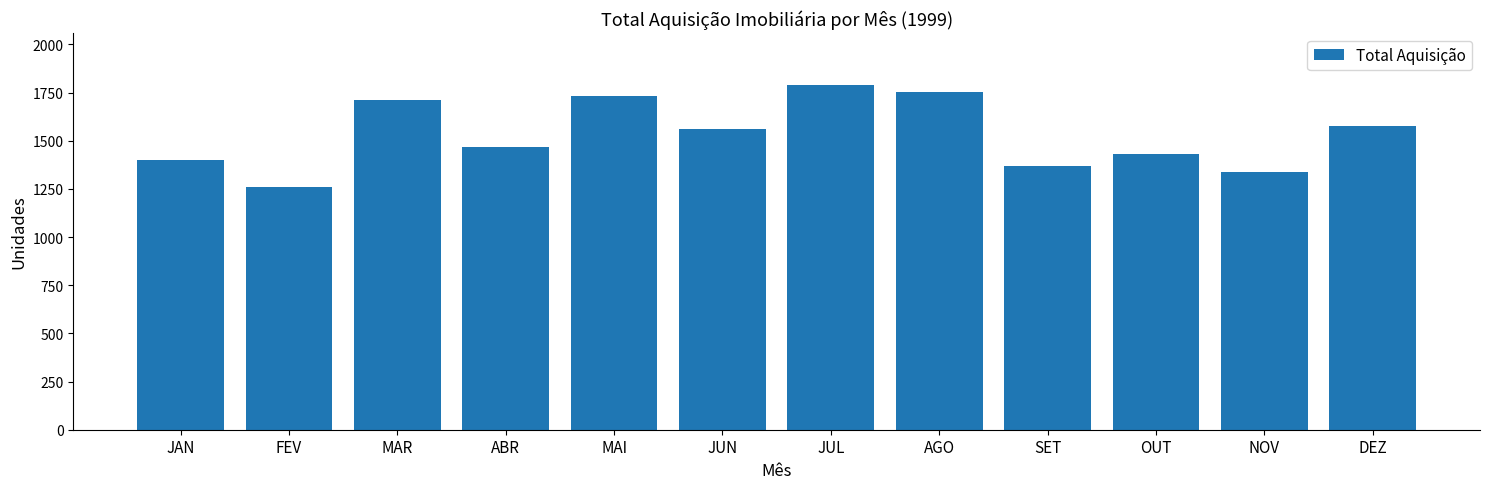

What is the label of the 8th bar from the right?

MAI